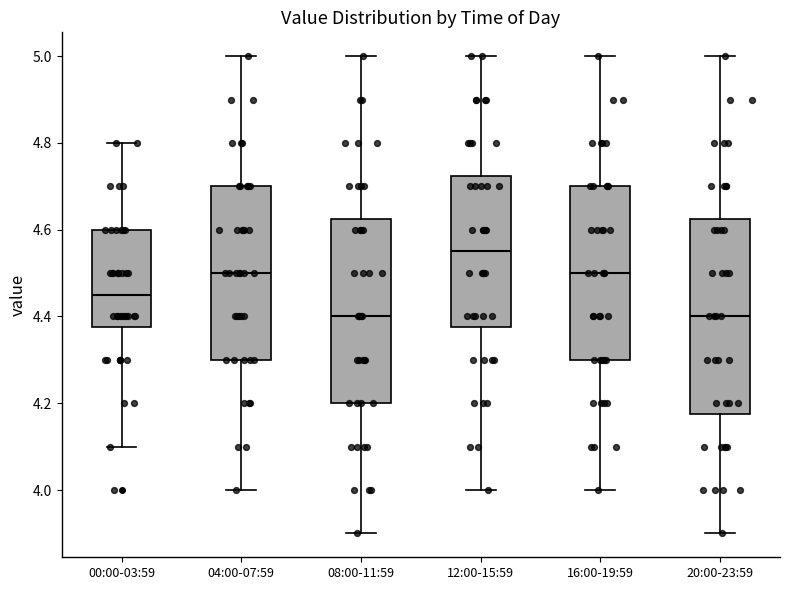

Reading left to right, transcribe this box plot: for each box, give where its median line is, the range the box spans, and where its two whiskers end, as read against the y-axis. The values are not printed on the chart, so give them approximately, as read against the axis.

00:00-03:59: median 4.46, box 4.38 to 4.60, whiskers 4.10 to 4.80
04:00-07:59: median 4.50, box 4.30 to 4.70, whiskers 4.00 to 5.00
08:00-11:59: median 4.40, box 4.20 to 4.62, whiskers 3.90 to 5.00
12:00-15:59: median 4.56, box 4.38 to 4.72, whiskers 4.00 to 5.00
16:00-19:59: median 4.50, box 4.30 to 4.70, whiskers 4.00 to 5.00
20:00-23:59: median 4.40, box 4.18 to 4.62, whiskers 3.90 to 5.00